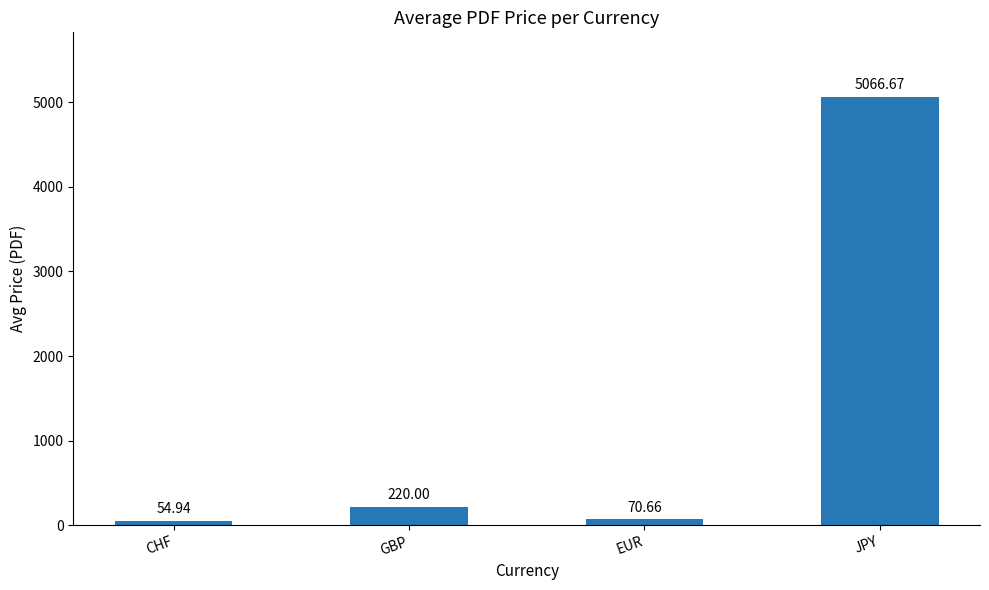

What is the difference between the maximum and minimum values?

5011.7